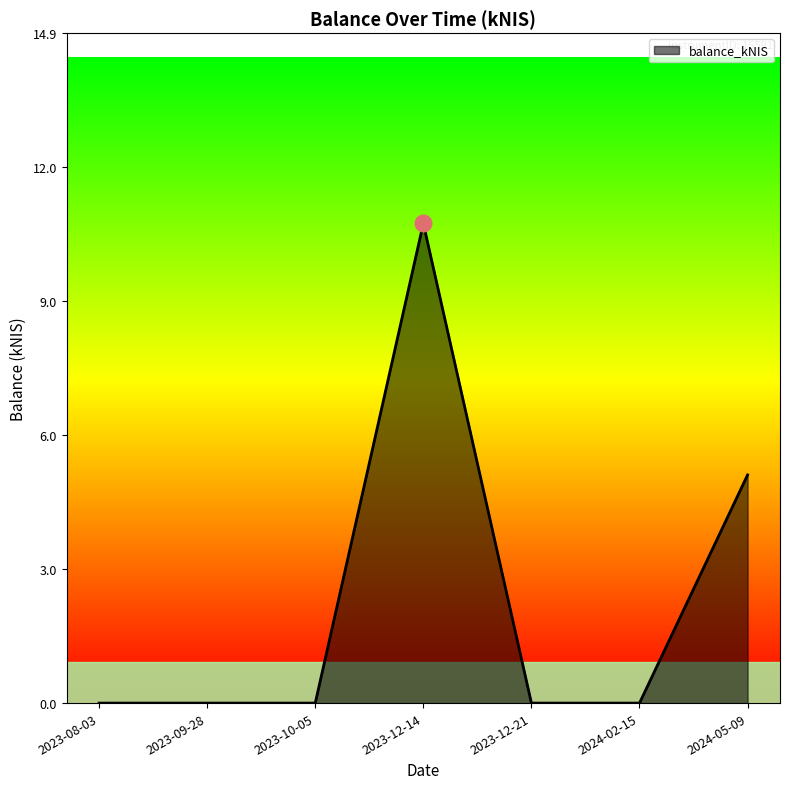

True or false: the data shows 0.0 at 2024-02-15.

True